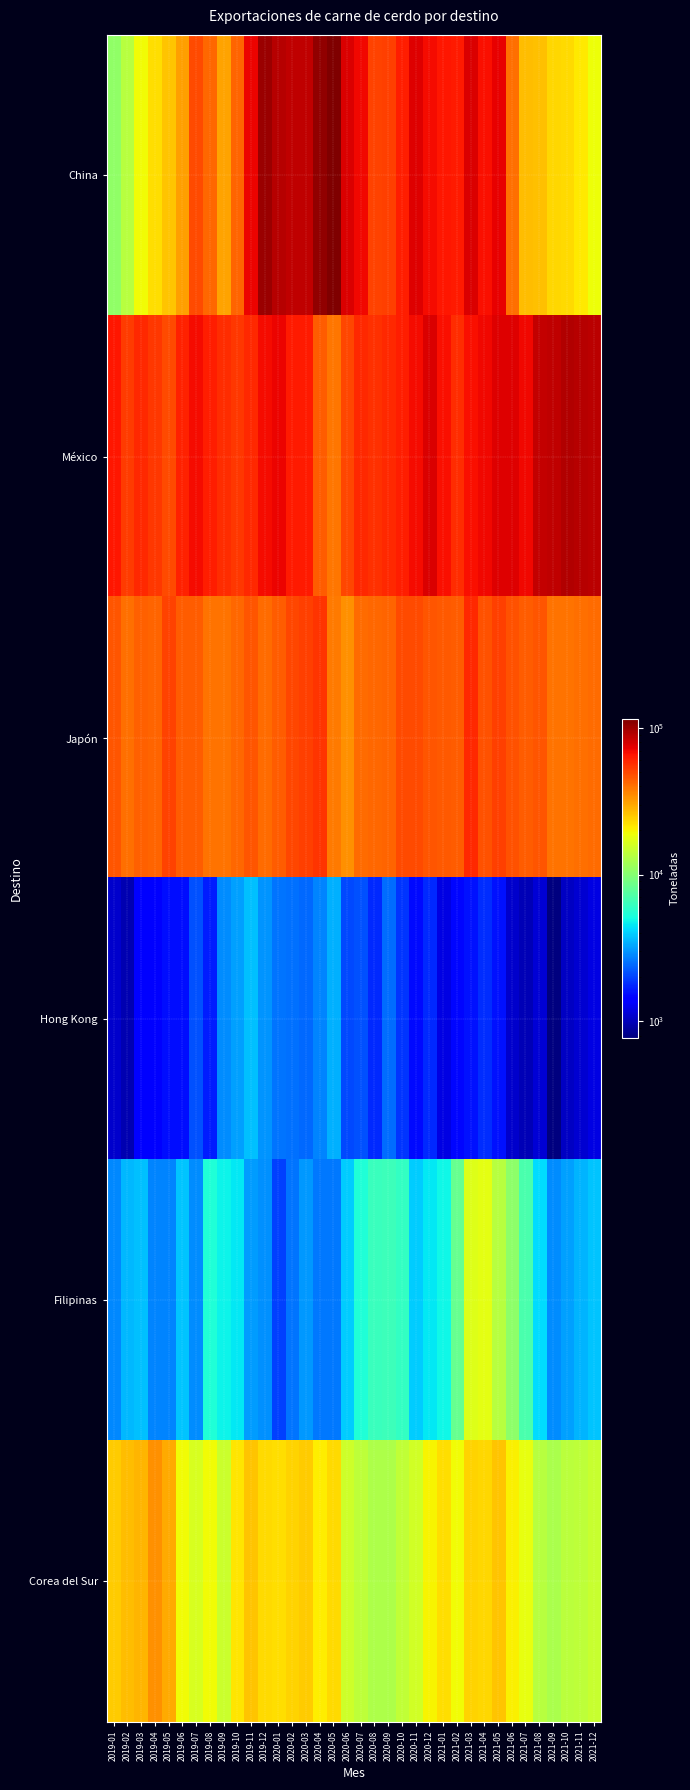

What is the minimum value shown in the chart?

772